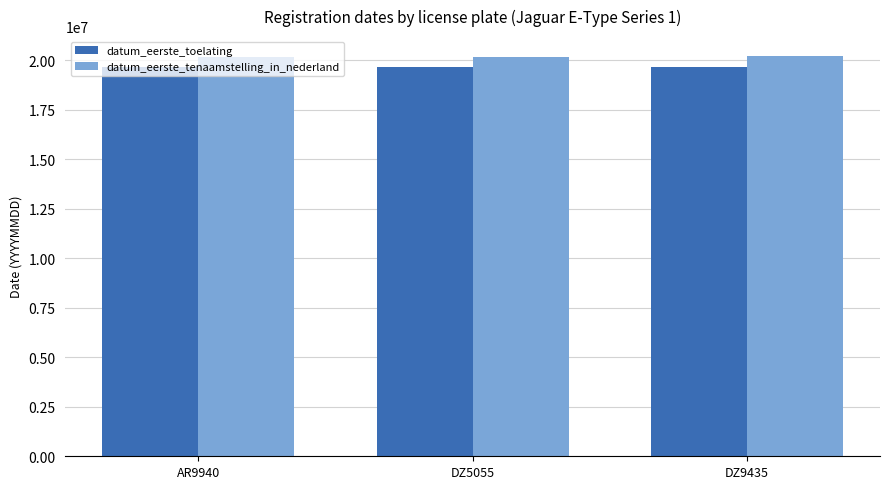

List the series in order of their overall mean, lowest first.

datum_eerste_toelating, datum_eerste_tenaamstelling_in_nederland